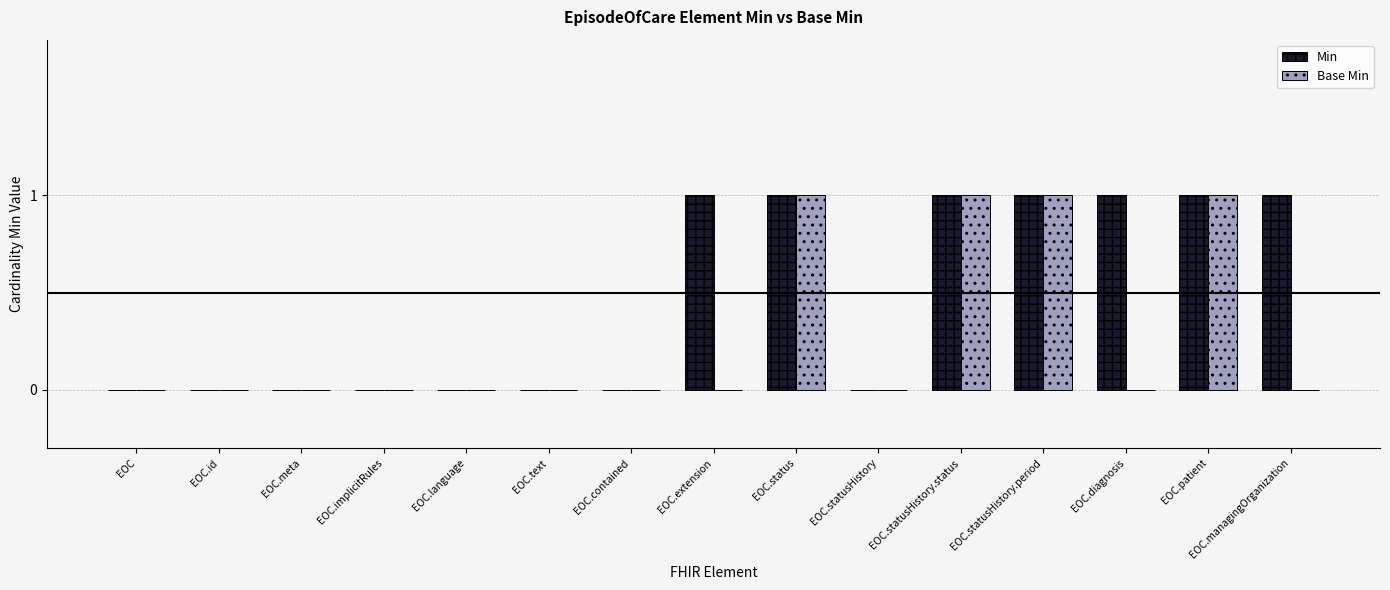

Read the Base Min value at EOC.statusHistory.period.

1